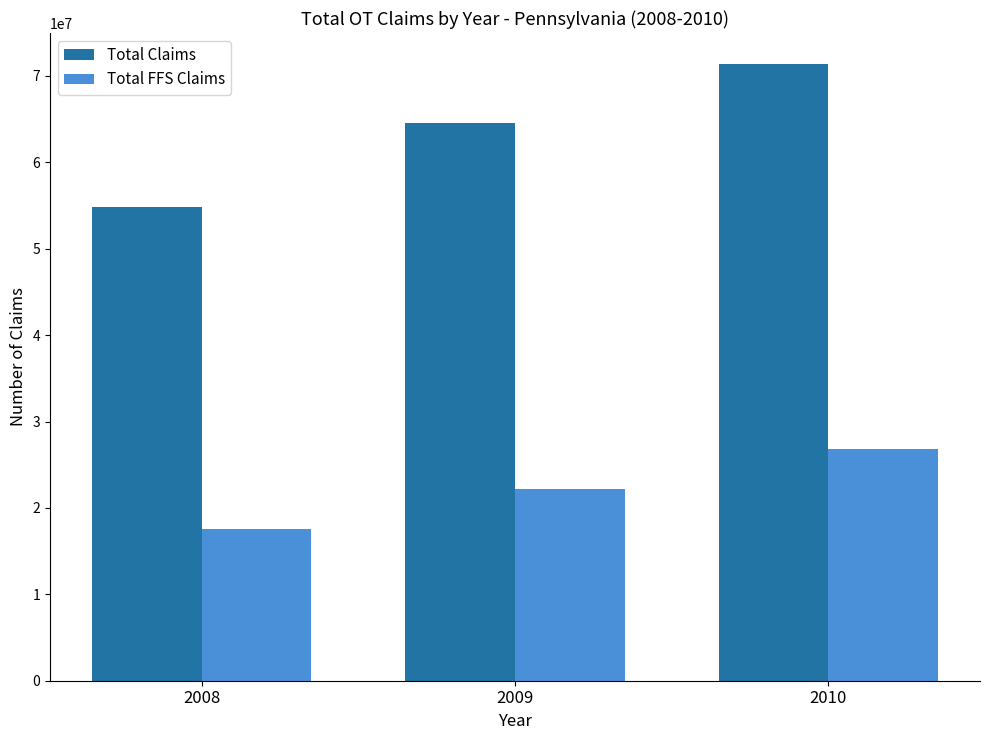

What is the value of the Total Claims bar at the 2nd from the left?

64547536